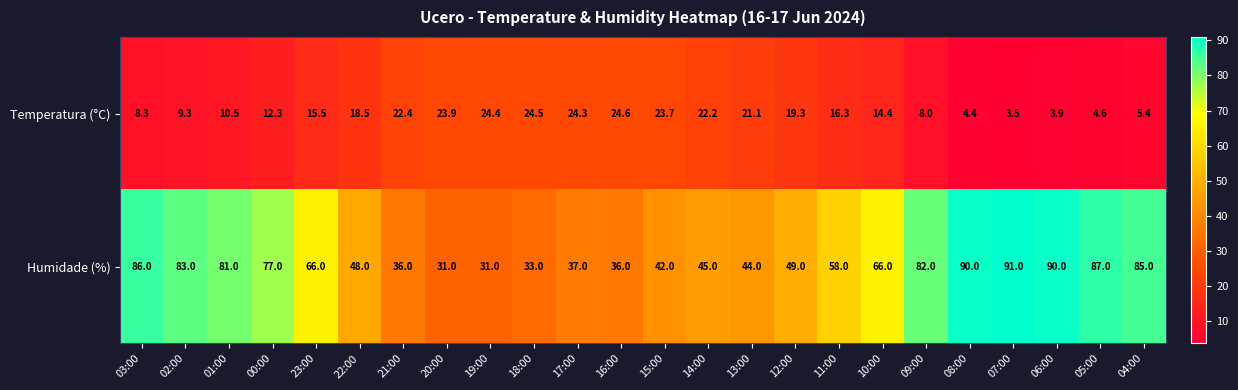

Count the number of categories in the chart.

24